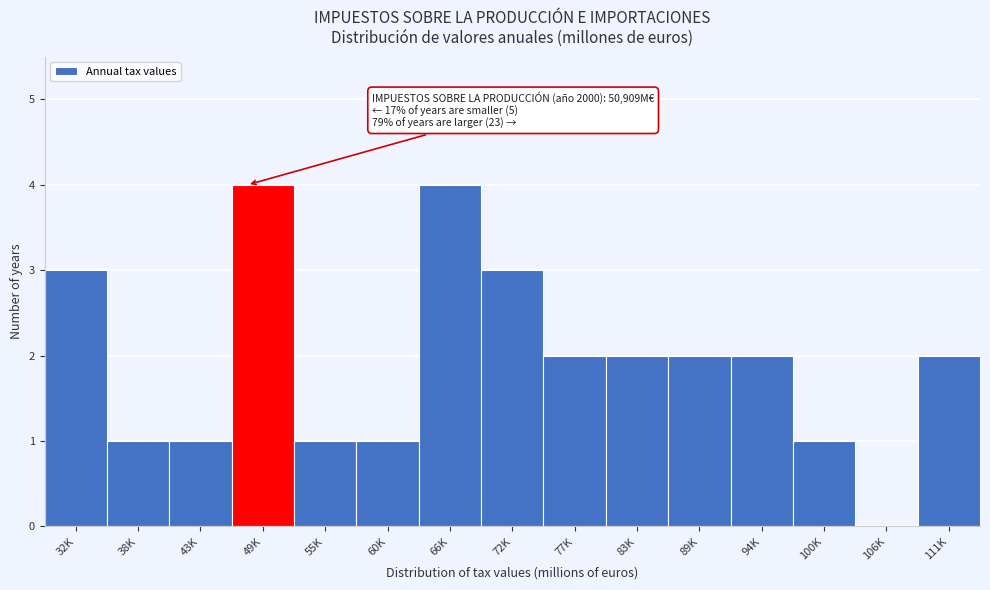

Reading right to left, what are all the values shown in this chart?

111K=2	106K=0	100K=1	94K=2	89K=2	83K=2	77K=2	72K=3	66K=4	60K=1	55K=1	49K=4	43K=1	38K=1	32K=3